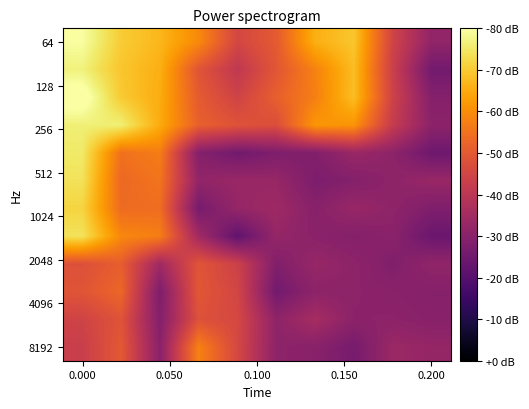

At how many categories does at least one series exceed 67?

3